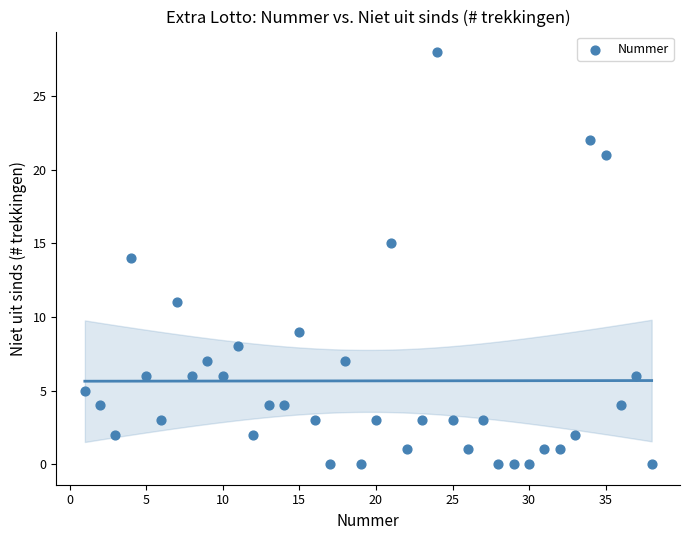

What is the range of X values (max minus min)?

37